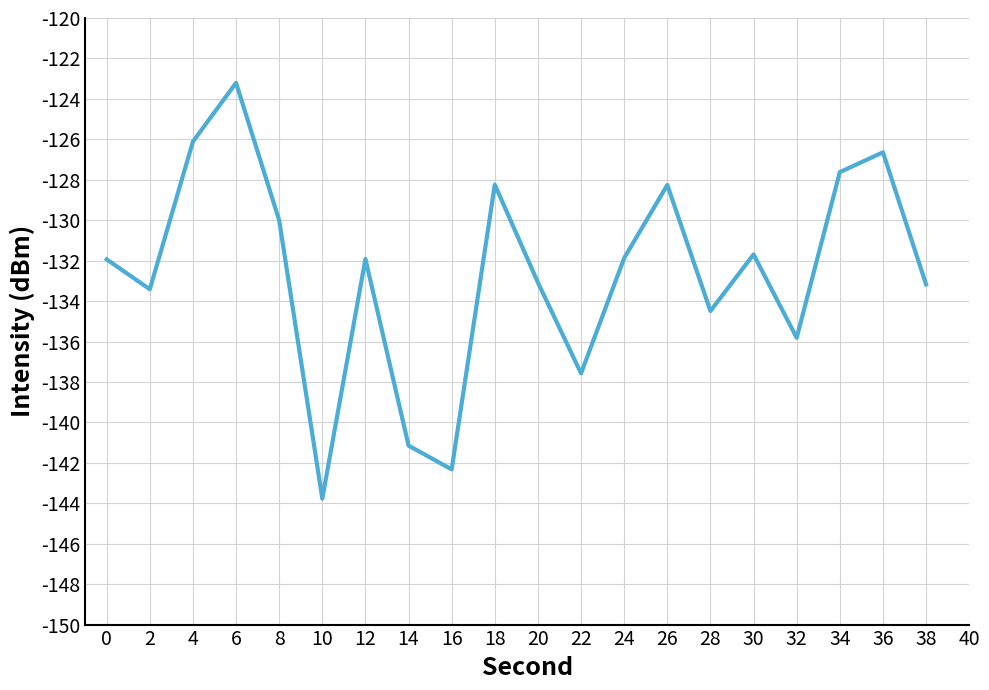

Read the value at 34.

-127.6